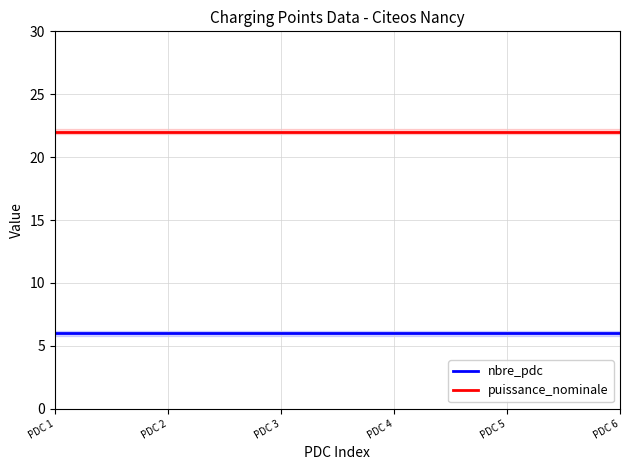

True or false: nbre_pdc and puissance_nominale cross at least once.

False